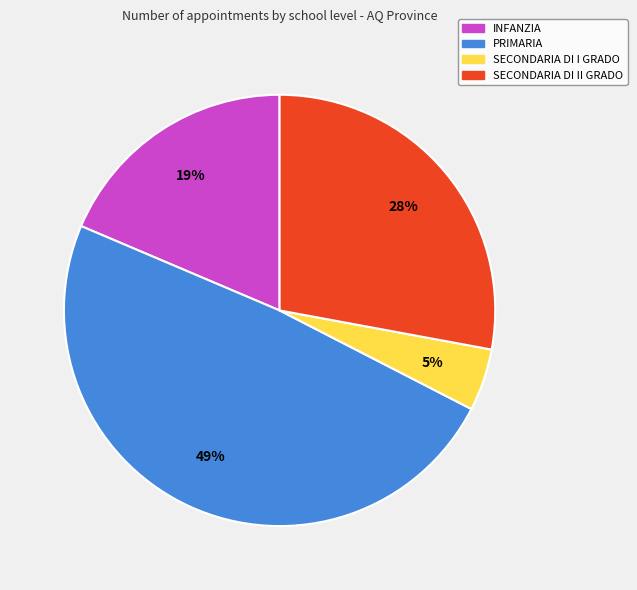

To the nearest percent, what percentage of the pie is PRIMARIA?

49%